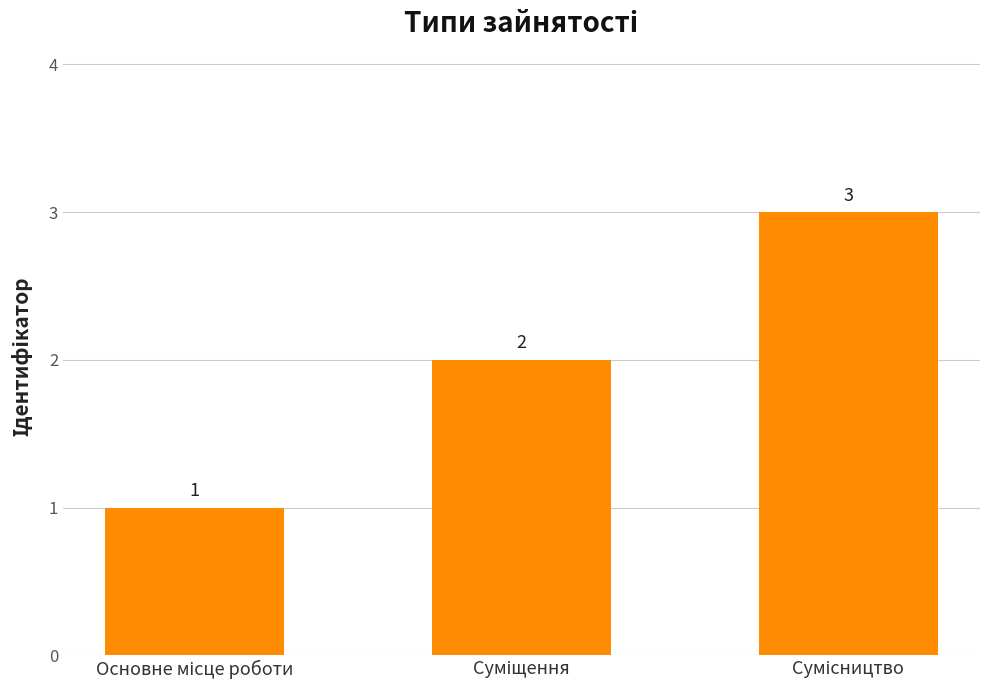

Reading right to left, what are all the values shown in this chart?

3	2	1